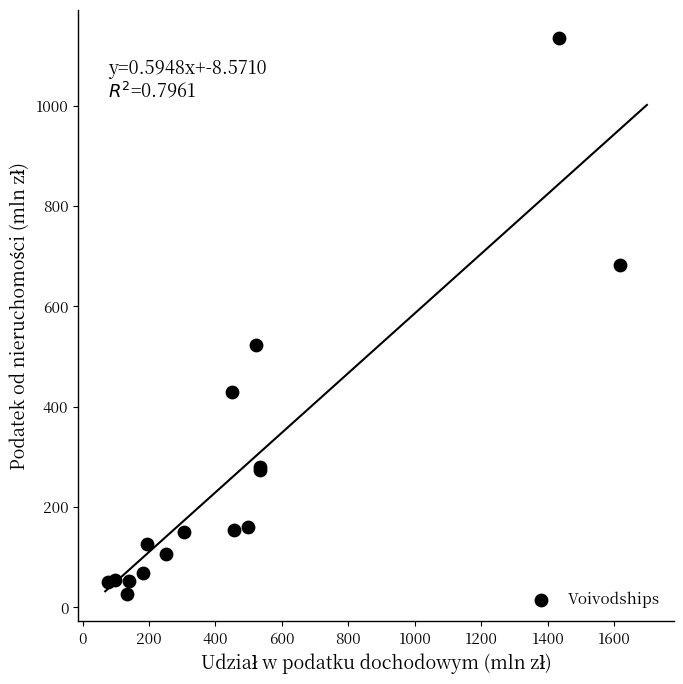

What Y value in the scatter plot is closest to 581?

523.1